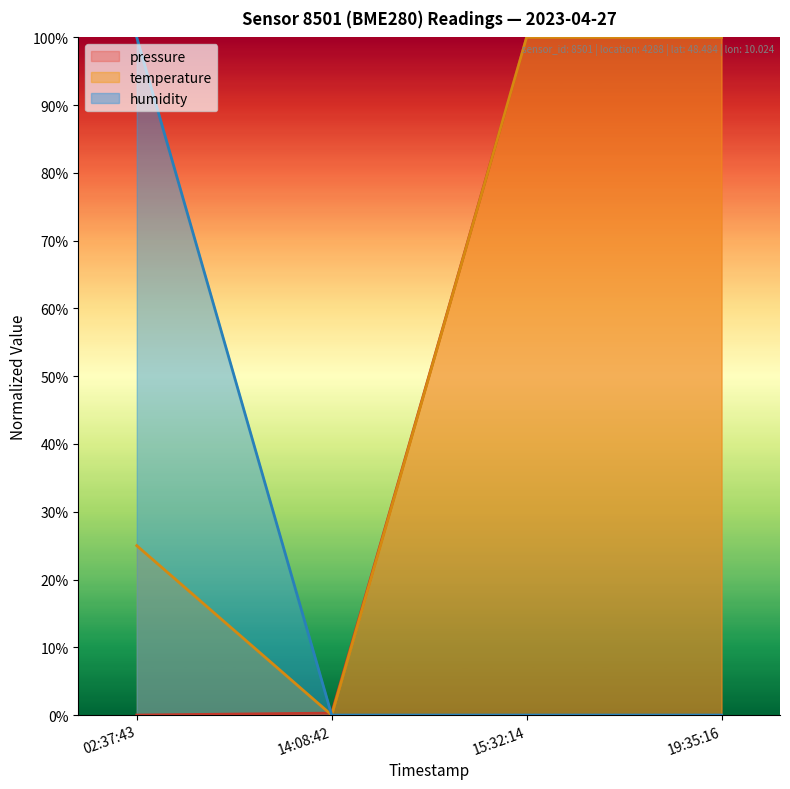

At how many categories does at least one series exceed 0?

4